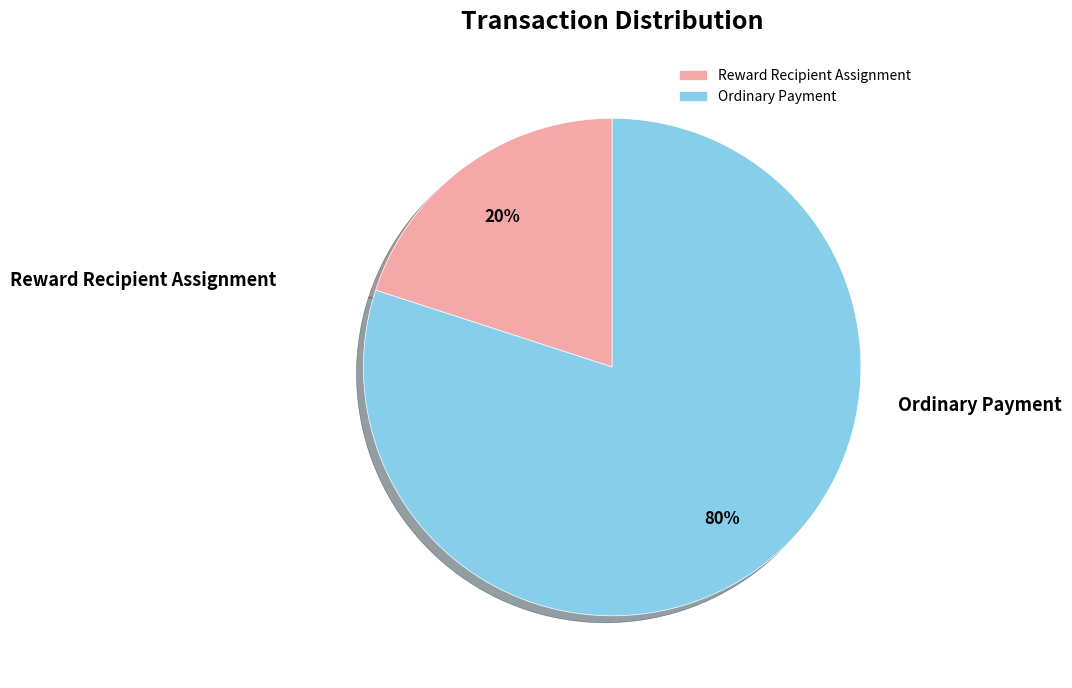

How many slices are in this pie chart?

2